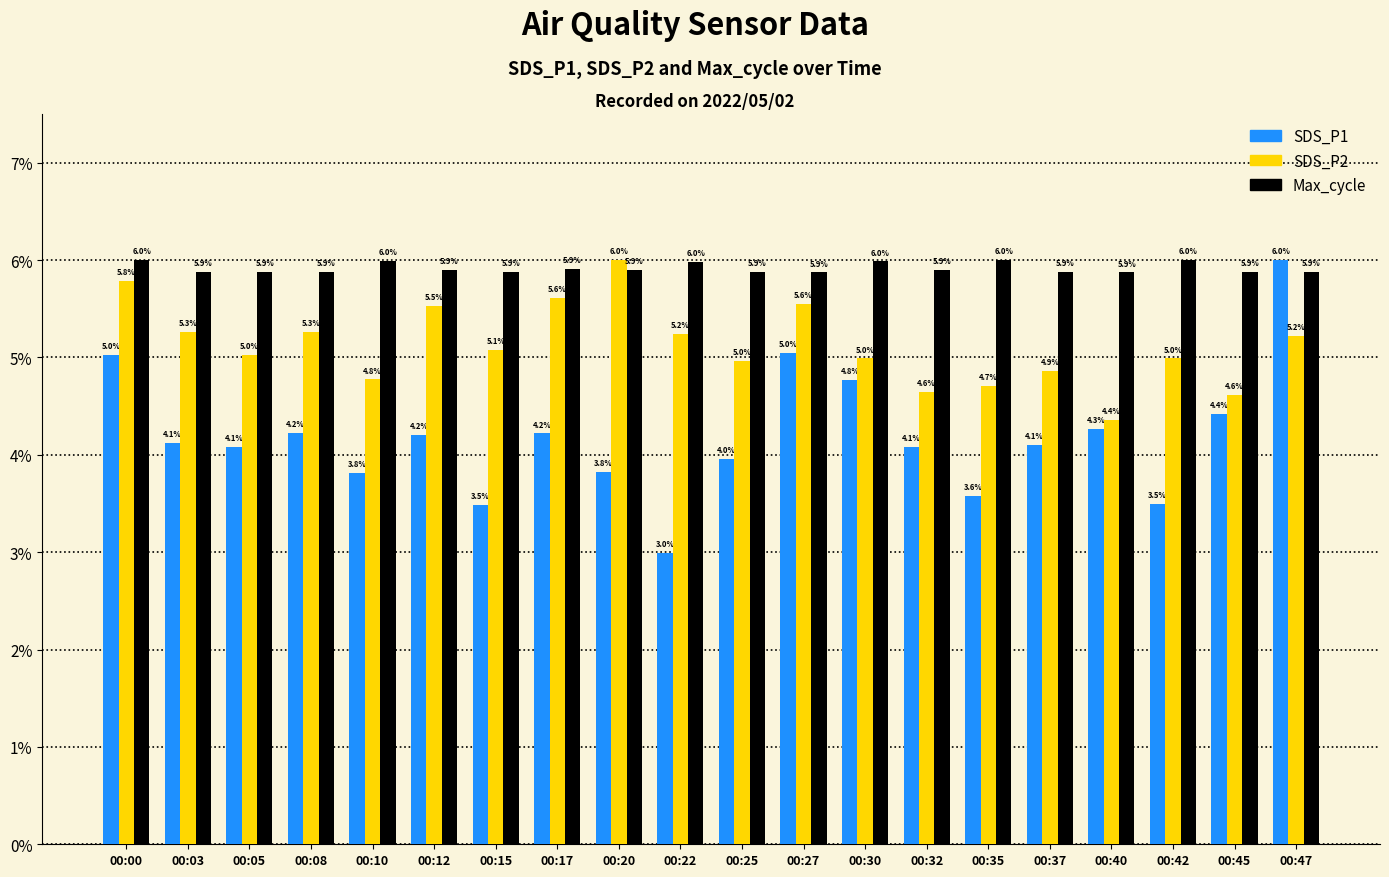

Are the bars grouped side by side (vs. stacked)?

Yes